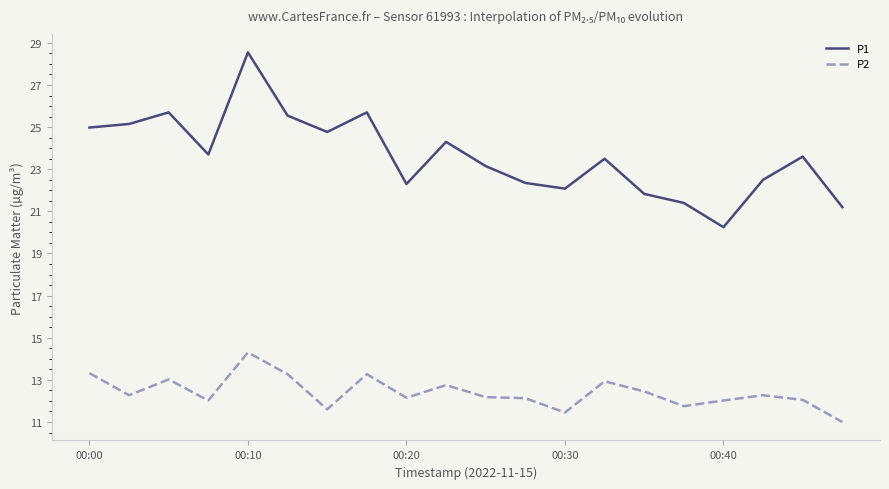

True or false: P2 and P1 intersect in this chart.

False